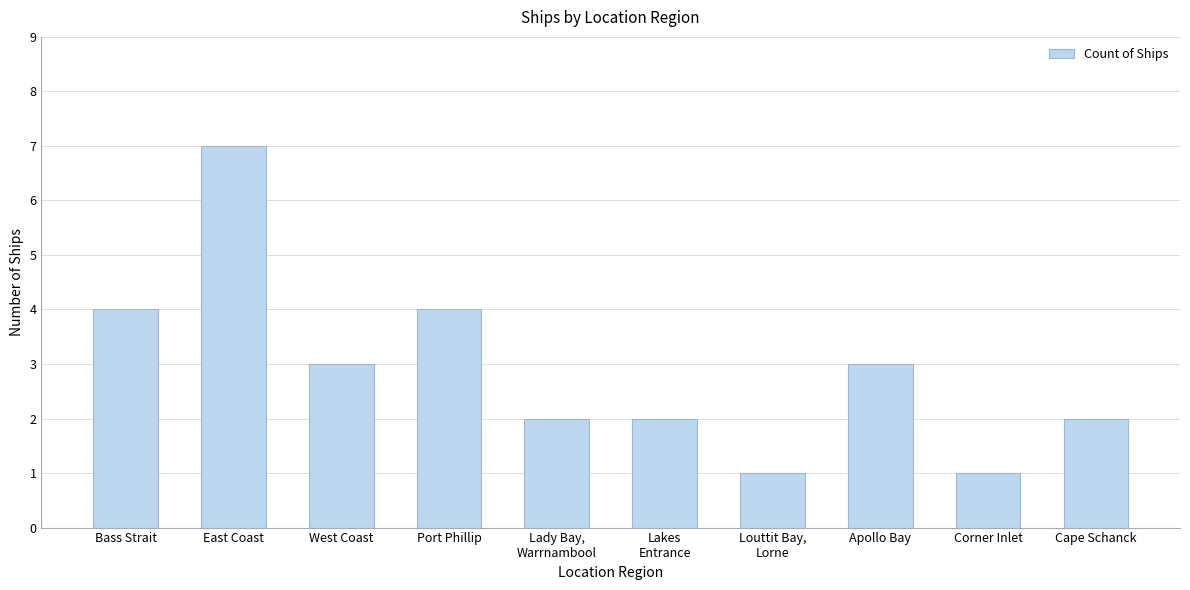

Read the value at Port Phillip.

4